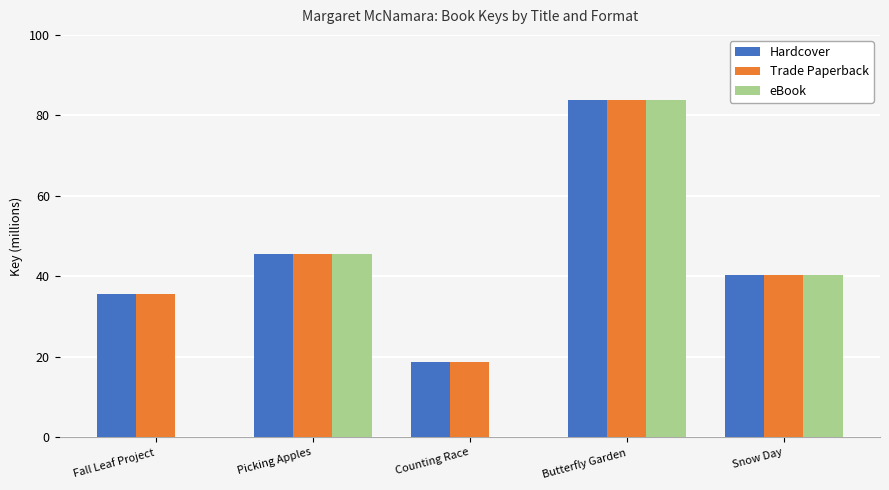

What value does the eBook series have at Picking Apples?

45.6